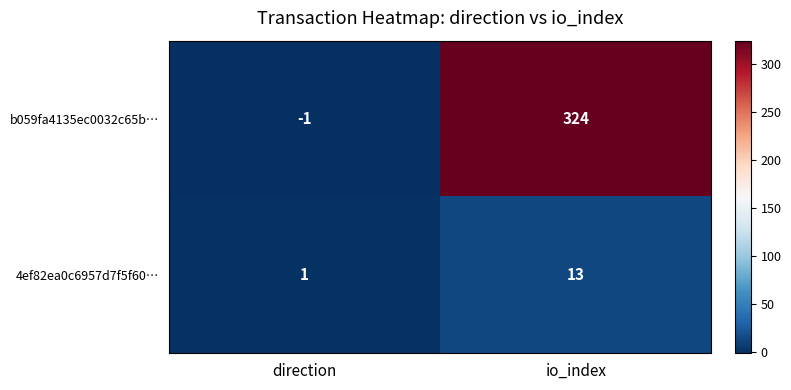

At which label is 4ef82ea0c6957d7f5f60… closest to 7?

direction